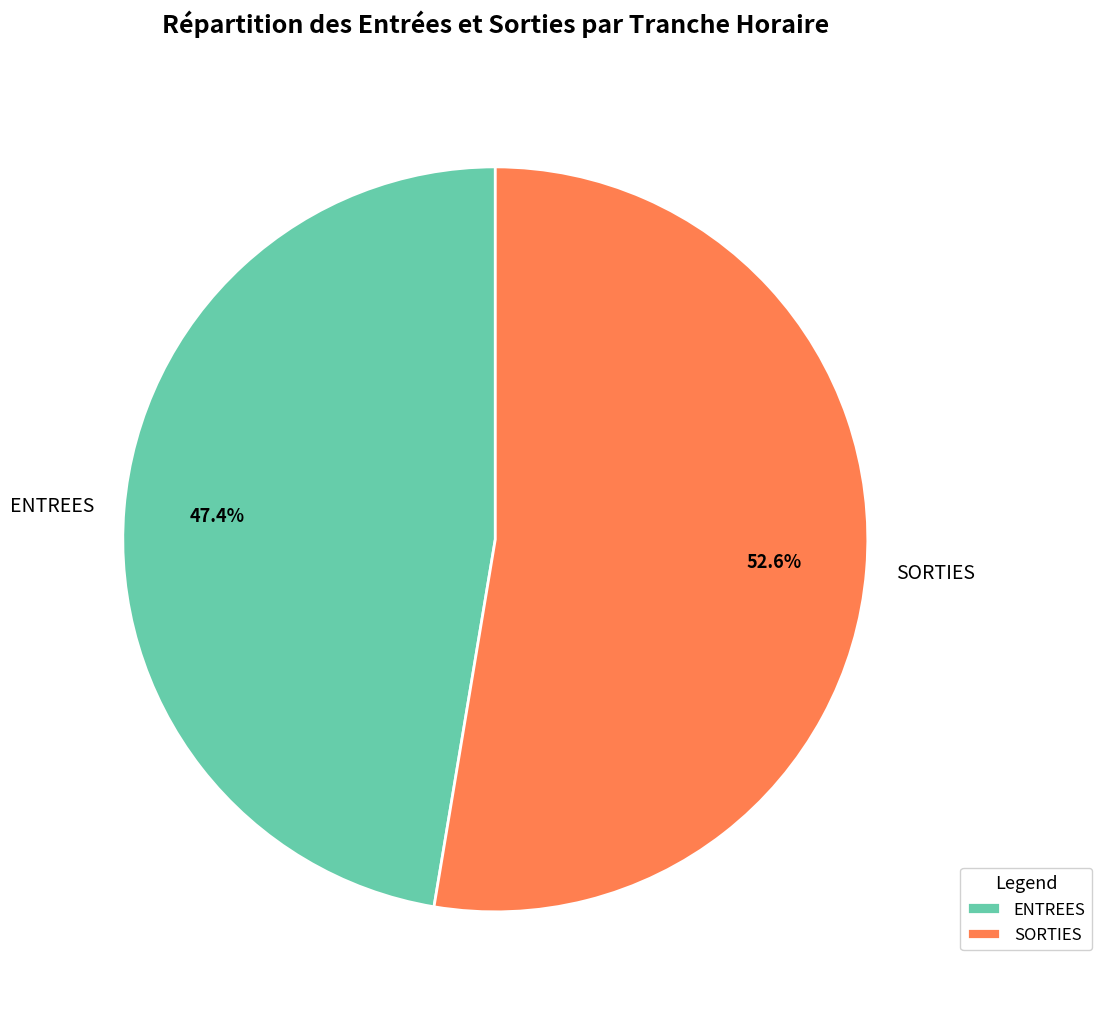

To the nearest percent, what is the difference between the ENTREES and SORTIES slice percentages?

5%